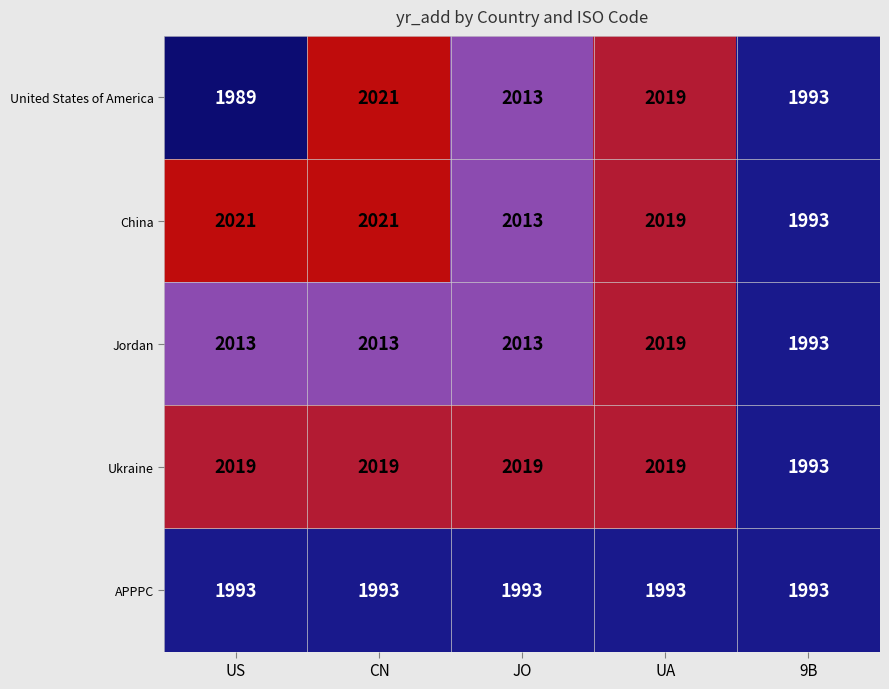

Which series has the widest spread of values?

United States of America